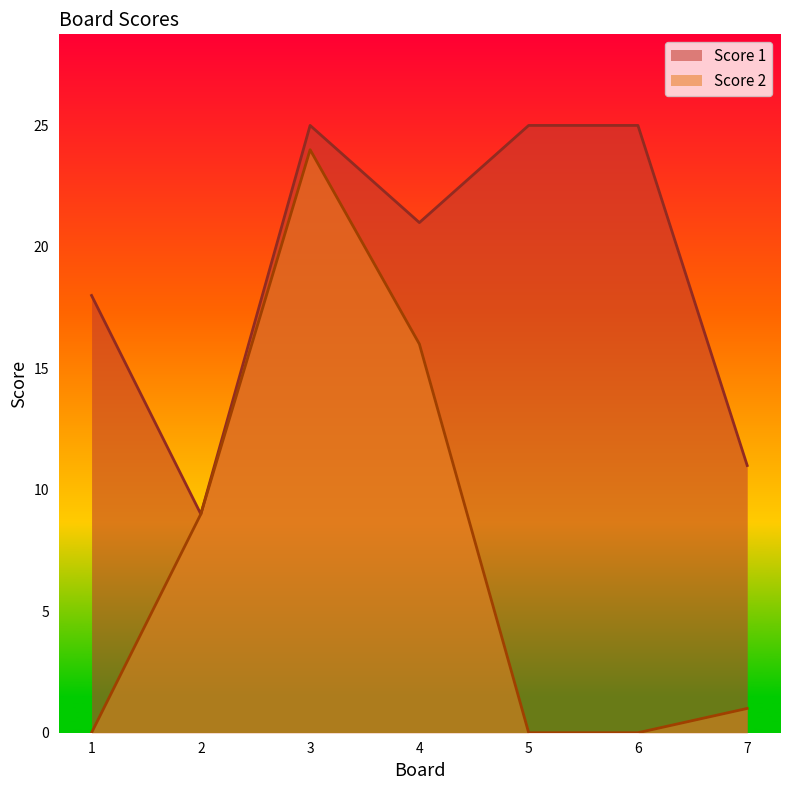

Reading left to right, transcribe all the data shown in this chart.

Score 1: 18	9	25	21	25	25	11
Score 2: 0	9	24	16	0	0	1